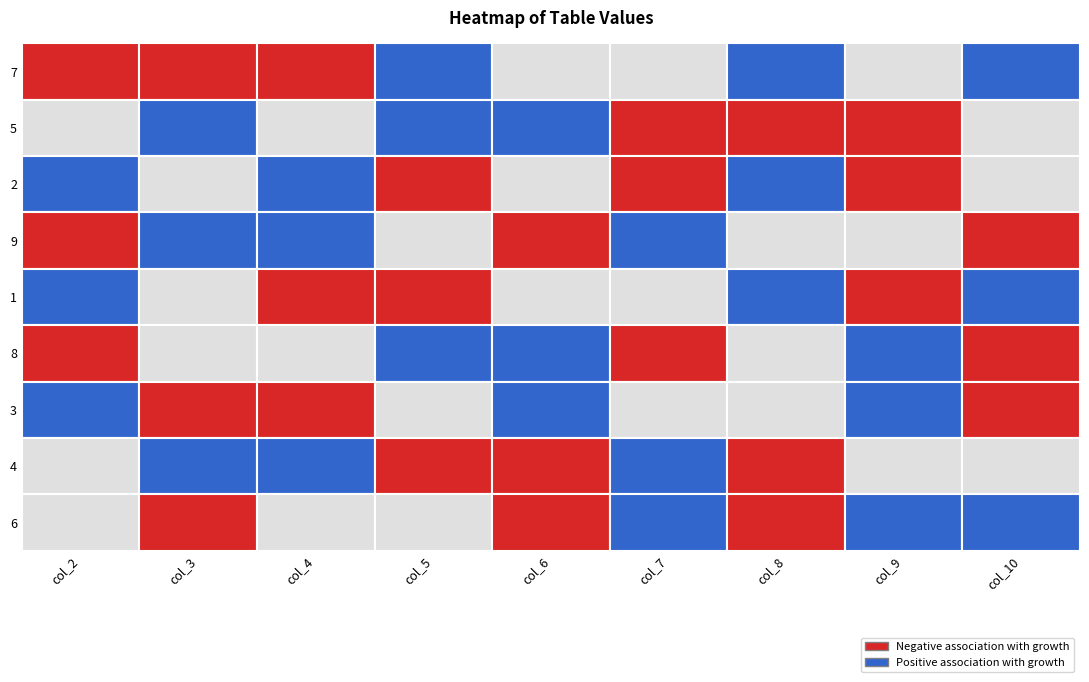

The value of 5 at 7 is 11. True or false?

False